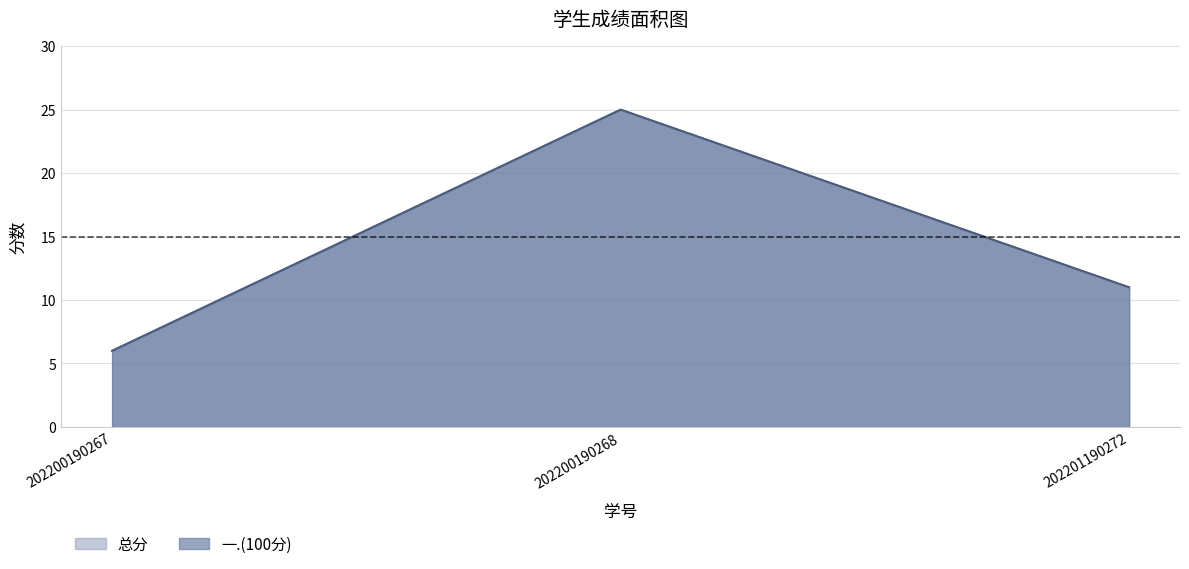

Reading left to right, list all the values displayed in this chart.

一.(100分): 202200190267=6	202200190268=25	202201190272=11
总分: 202200190267=6	202200190268=25	202201190272=11